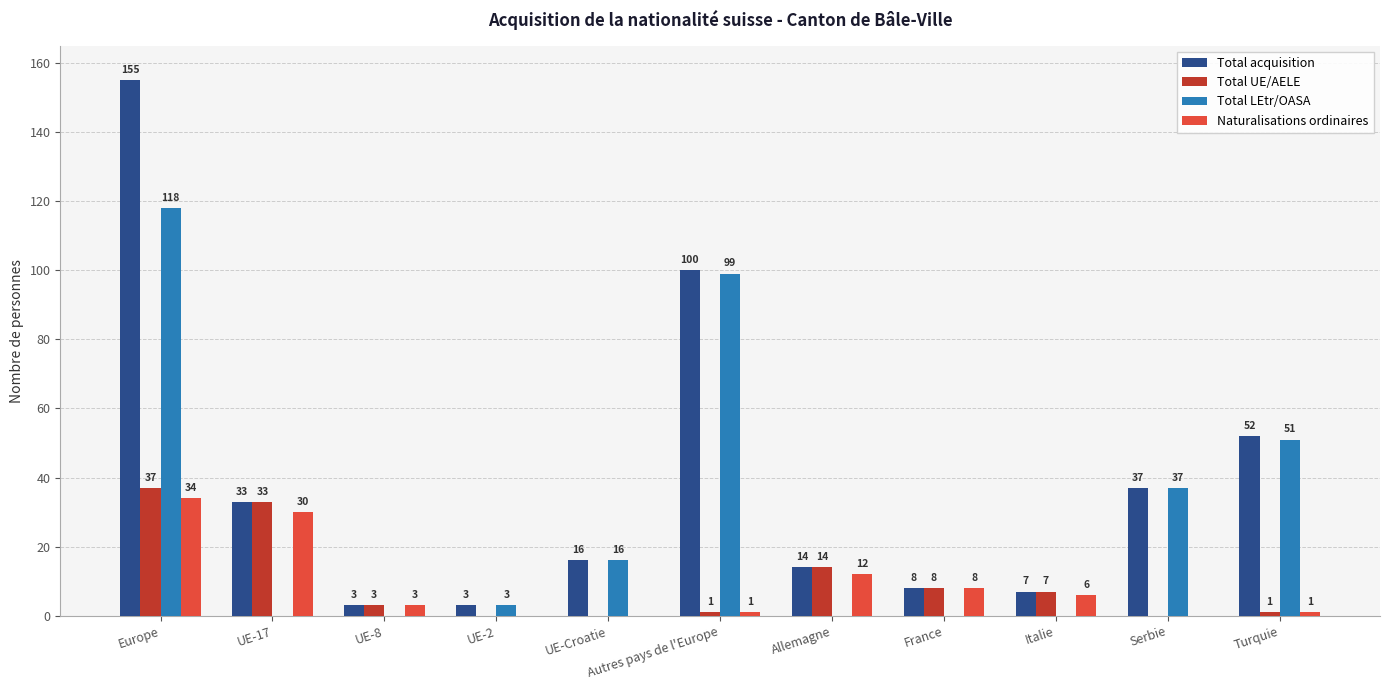

Which series has the largest total across all categories?

Total acquisition